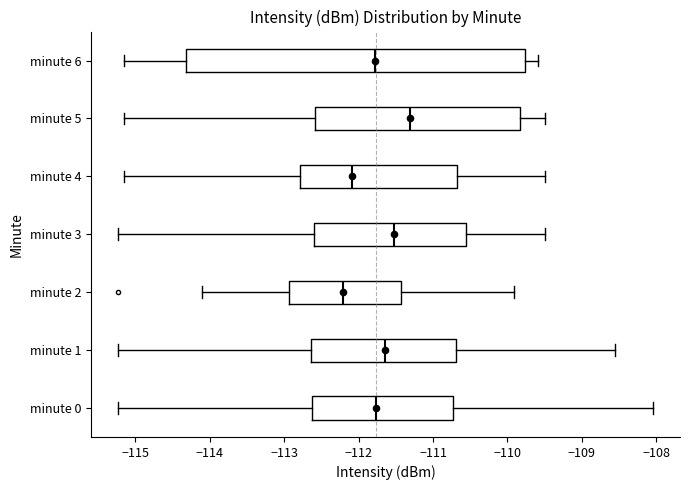

Which box is the widest, from its left edge to its right edge?

minute 6